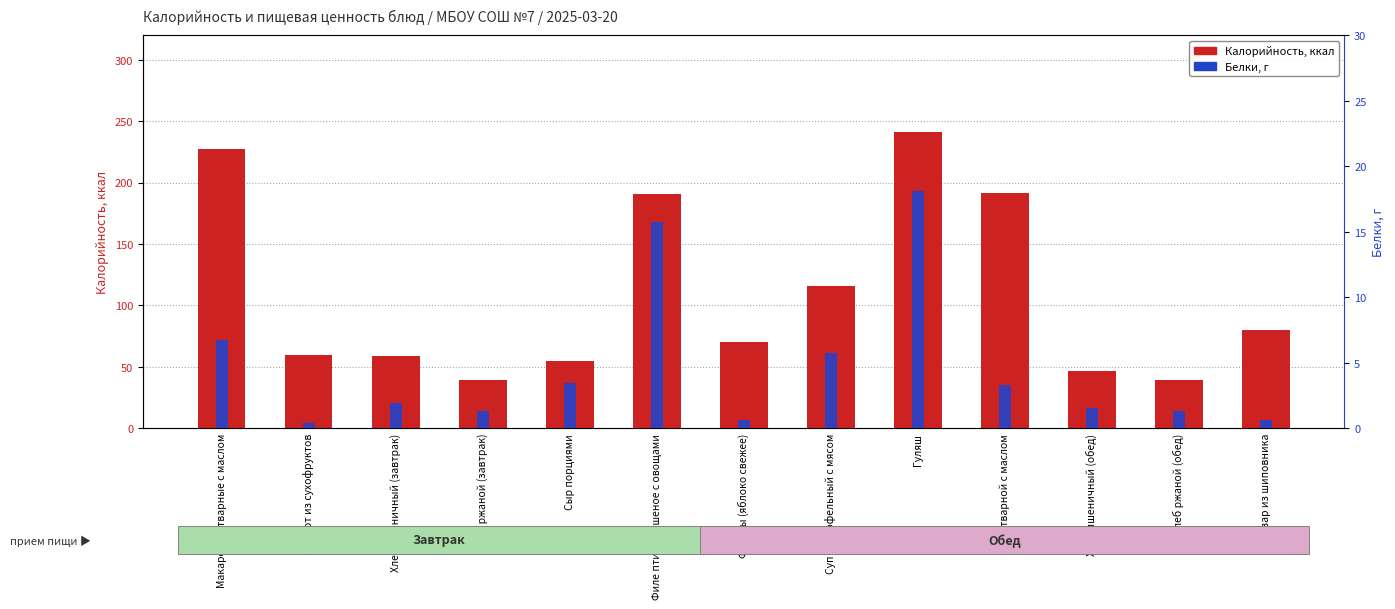

At which label does Калорийность reach its peak?

Гуляш